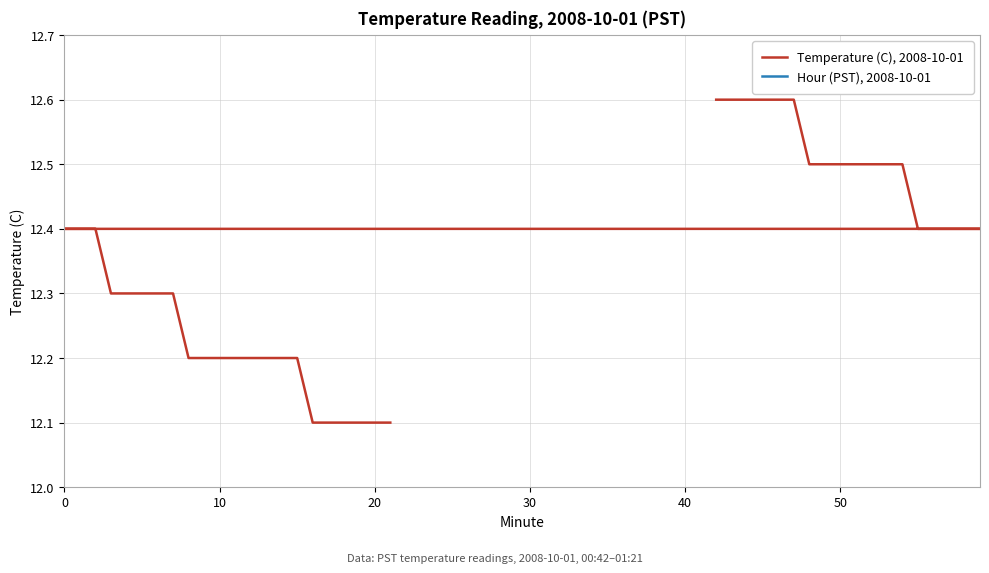

What are all the series names shown in the legend?

Temperature (C), 2008-10-01, Hour (PST), 2008-10-01